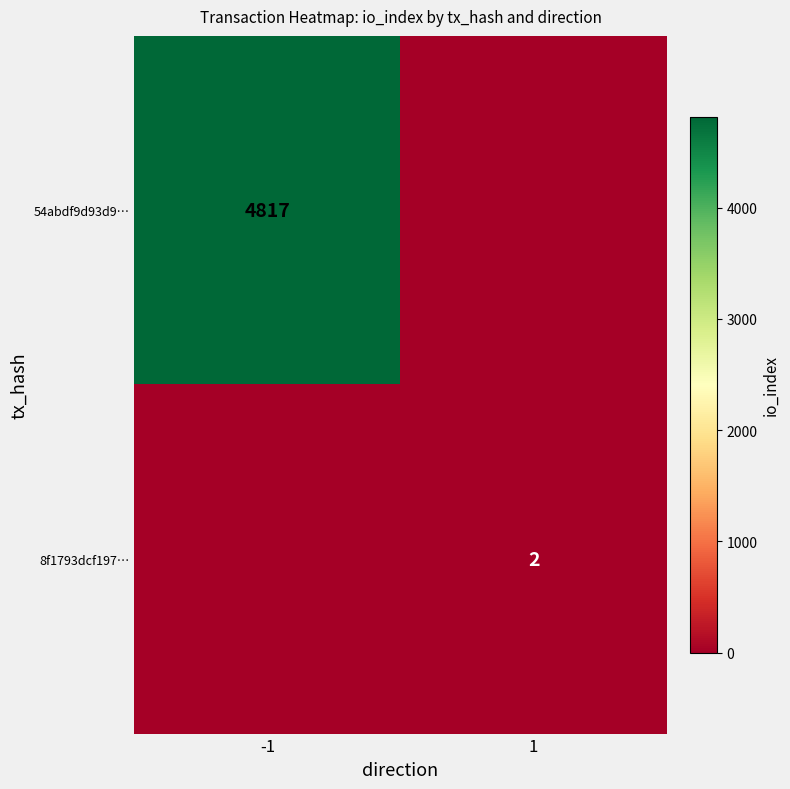

Between -1 and 1, which is larger?

-1